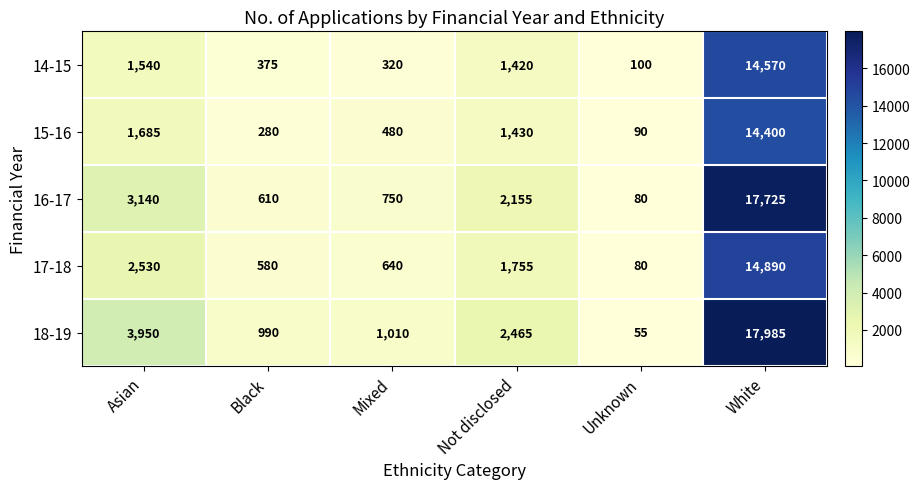

Reading left to right, extract all data points from this chart.

14-15: Asian=1540	Black=375	Mixed=320	Not disclosed=1420	Unknown=100	White=14570
15-16: Asian=1685	Black=280	Mixed=480	Not disclosed=1430	Unknown=90	White=14400
16-17: Asian=3140	Black=610	Mixed=750	Not disclosed=2155	Unknown=80	White=17725
17-18: Asian=2530	Black=580	Mixed=640	Not disclosed=1755	Unknown=80	White=14890
18-19: Asian=3950	Black=990	Mixed=1010	Not disclosed=2465	Unknown=55	White=17985